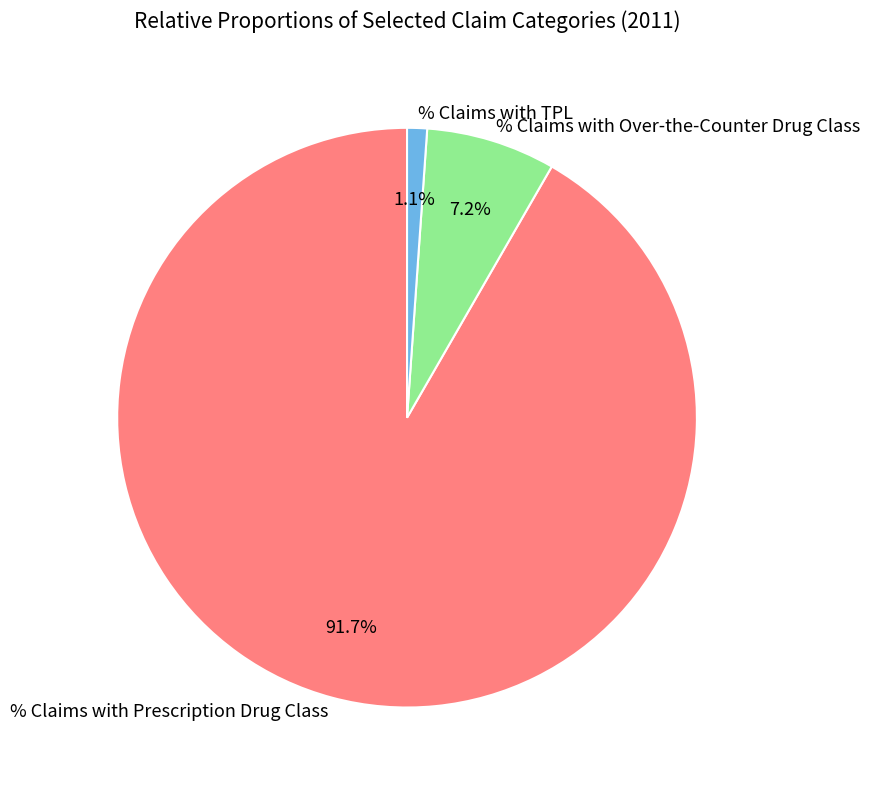

Does % Claims with Prescription Drug Class account for over 50% of the chart?

Yes